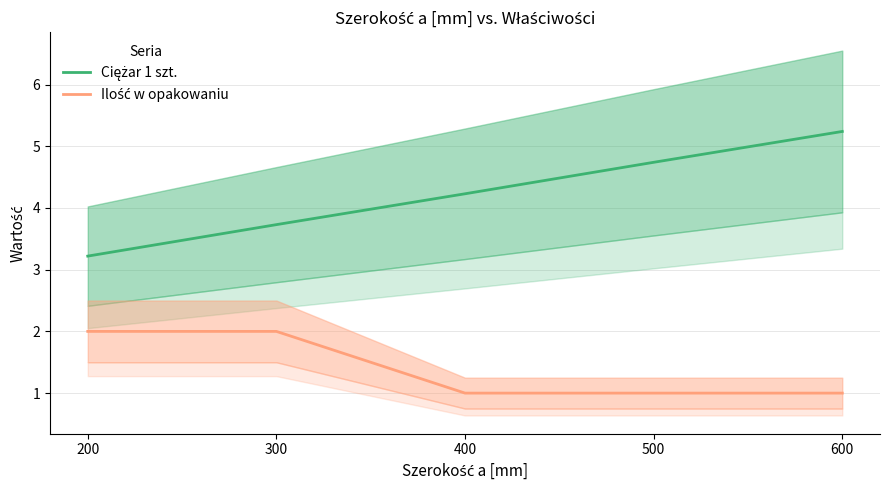

Where is Ciężar 1 szt. nearest to the value 4?

400